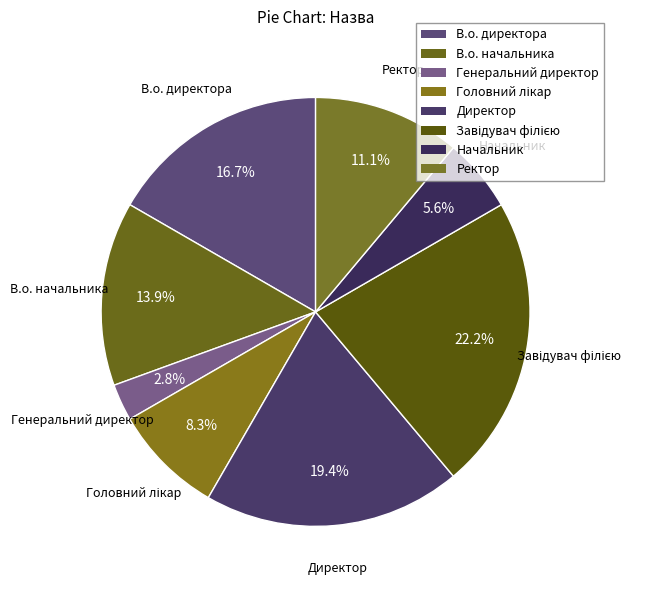

How many slices are in this pie chart?

8